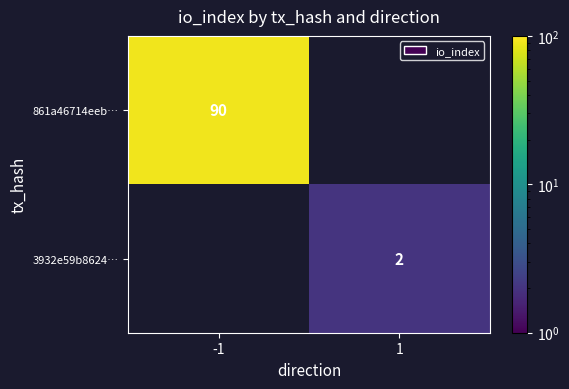

Is it true that 3932e59b8624… equals 2 at 1?

True